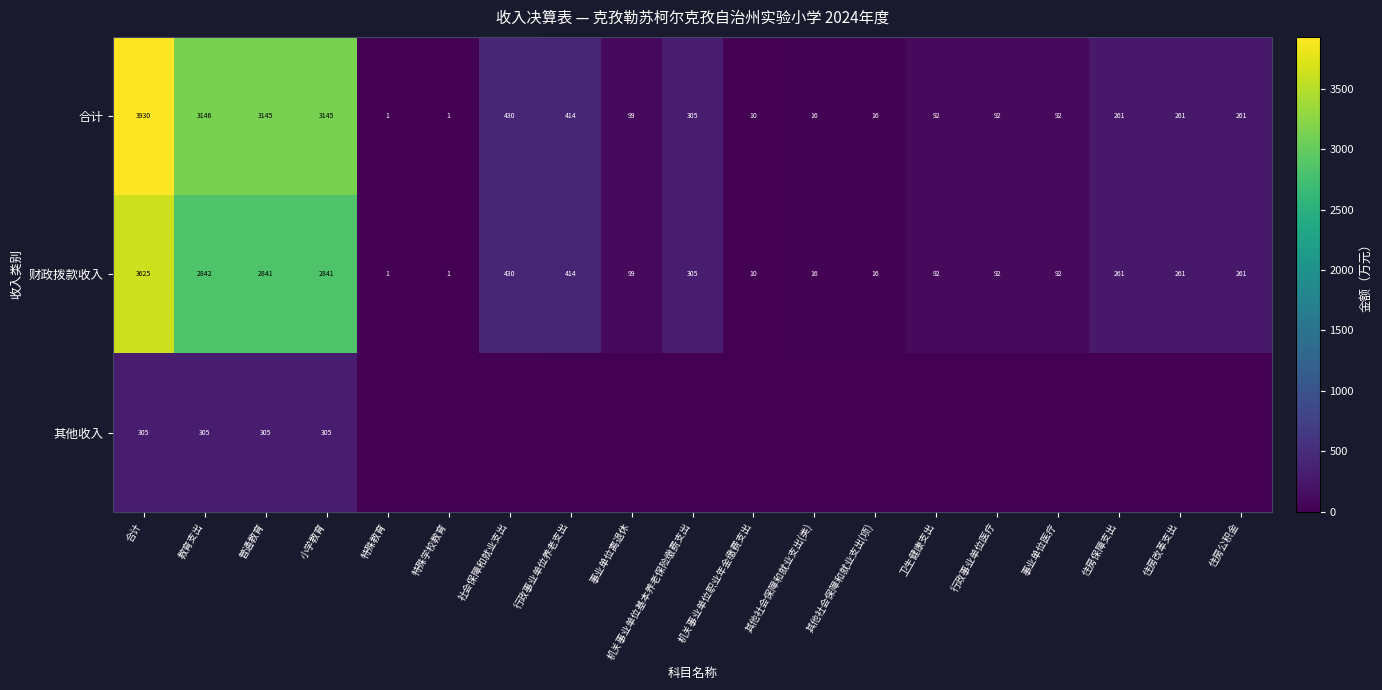

What is the sum of all 财政拨款收入 values?

14500